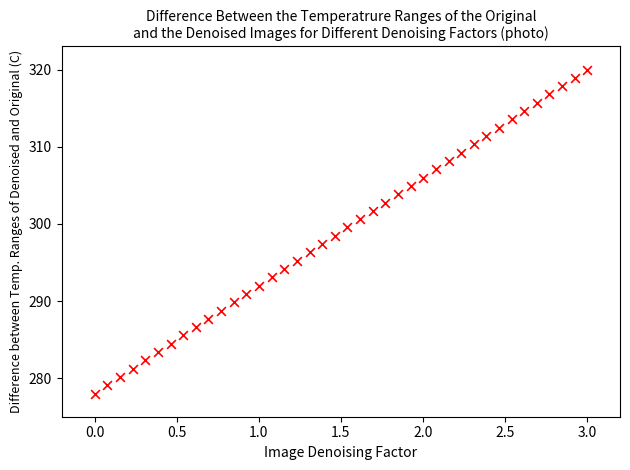

What is the range of Y values (max minus min)?

42.0